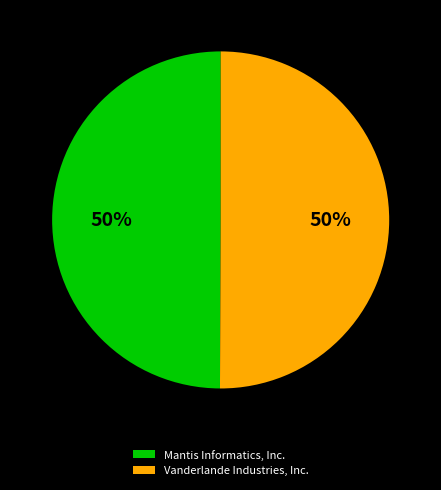

Is the sum of Mantis Informatics, Inc. and Vanderlande Industries, Inc. greater than half?

Yes